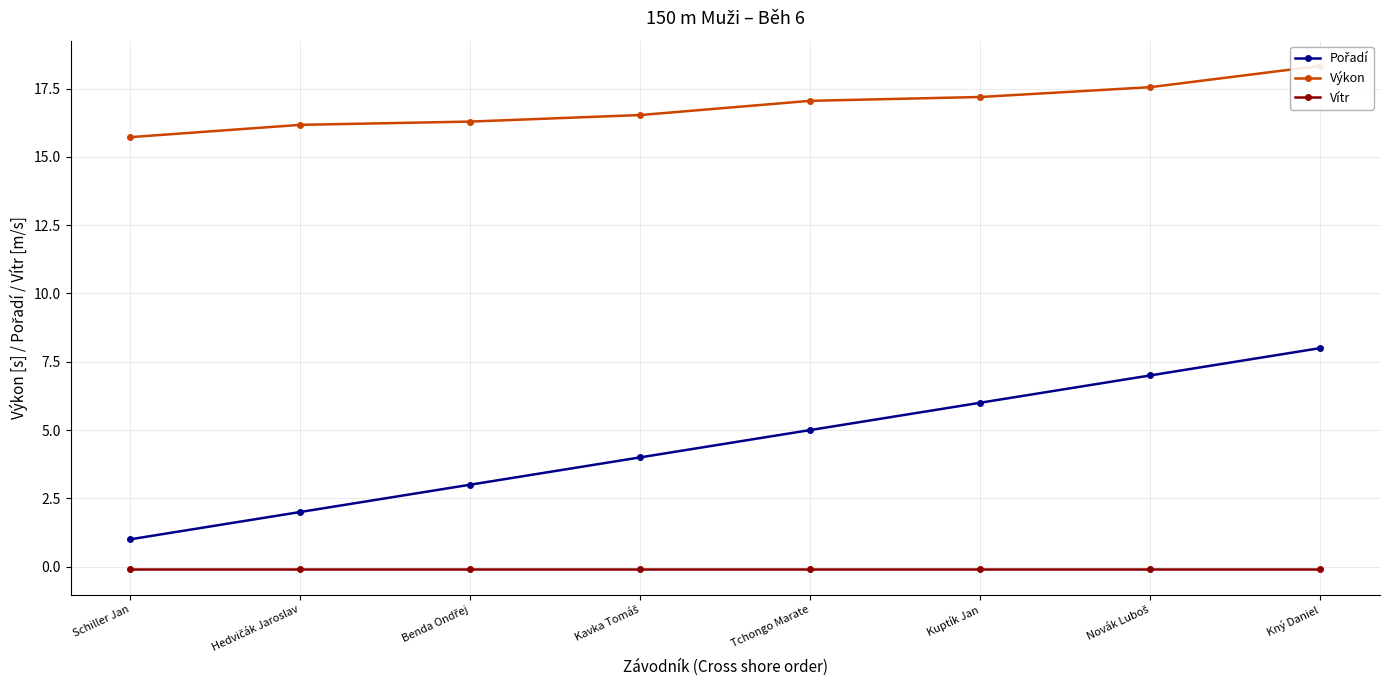

Does the chart have visible grid lines?

Yes